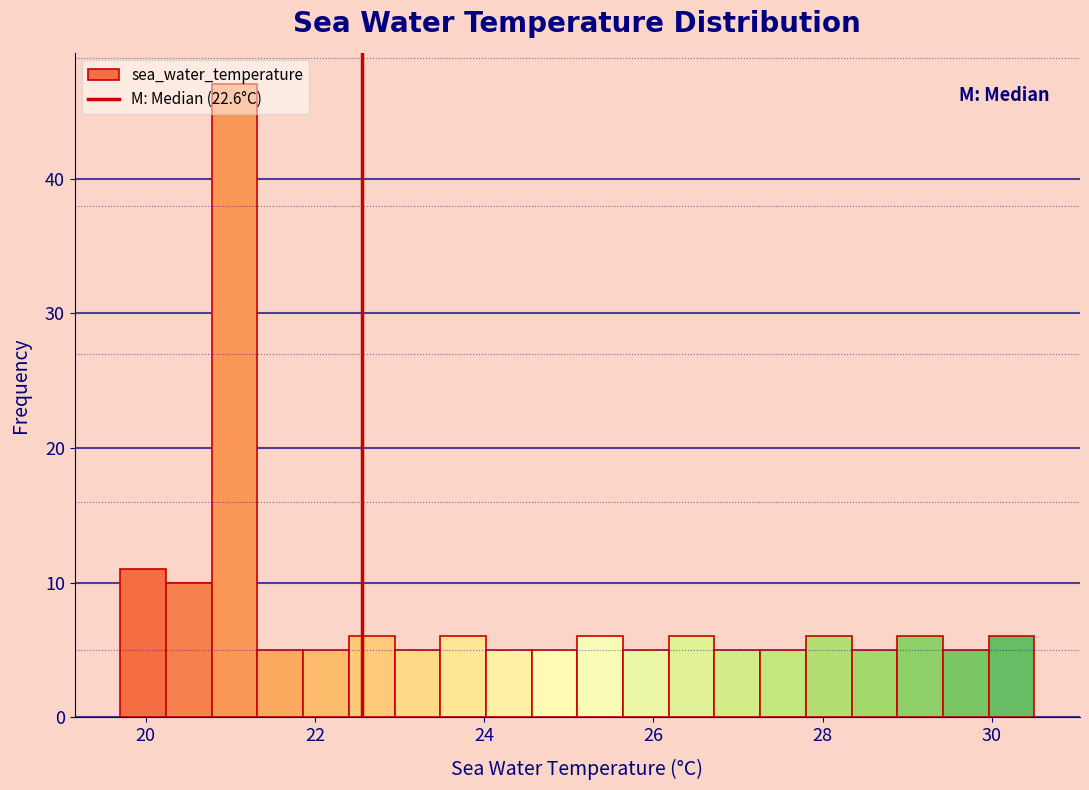

Around what value on the x-axis is the tallest bar? Give the approximate position of its centre, as read against the axis.

21.0